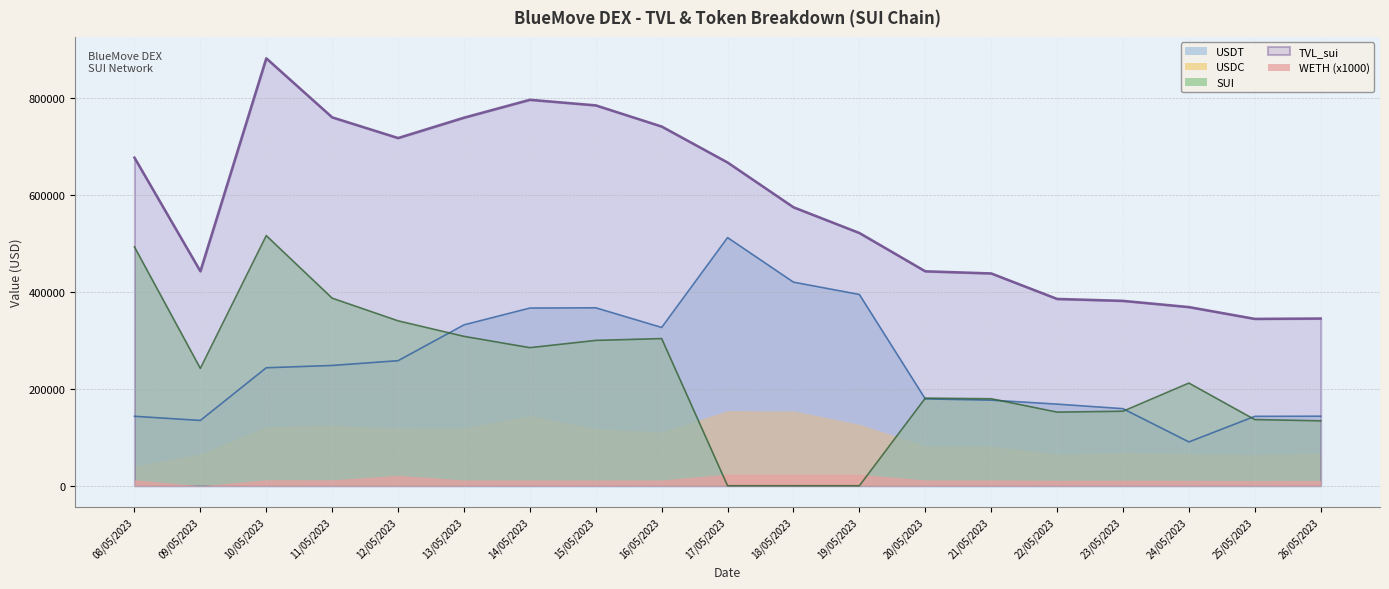

True or false: TVL_sui and USDT cross at least once.

False